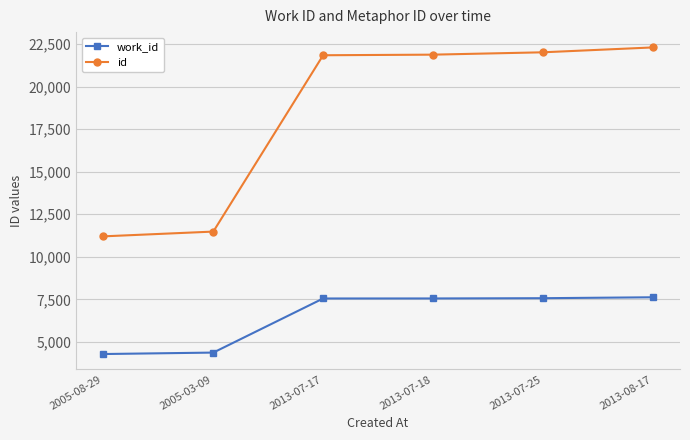

Rank the series at 2013-07-25 from lowest to highest value.

work_id, id